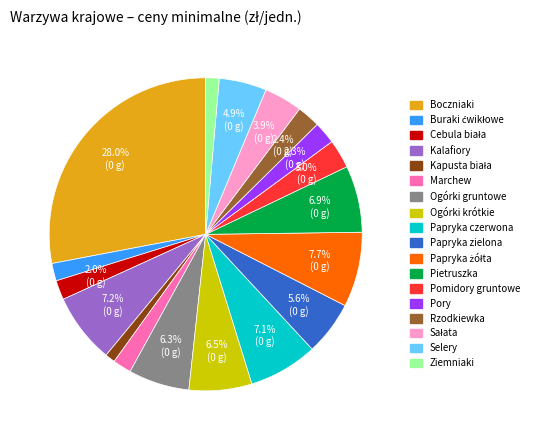

How much of the chart is everything except Pomidory gruntowe?

97.0%